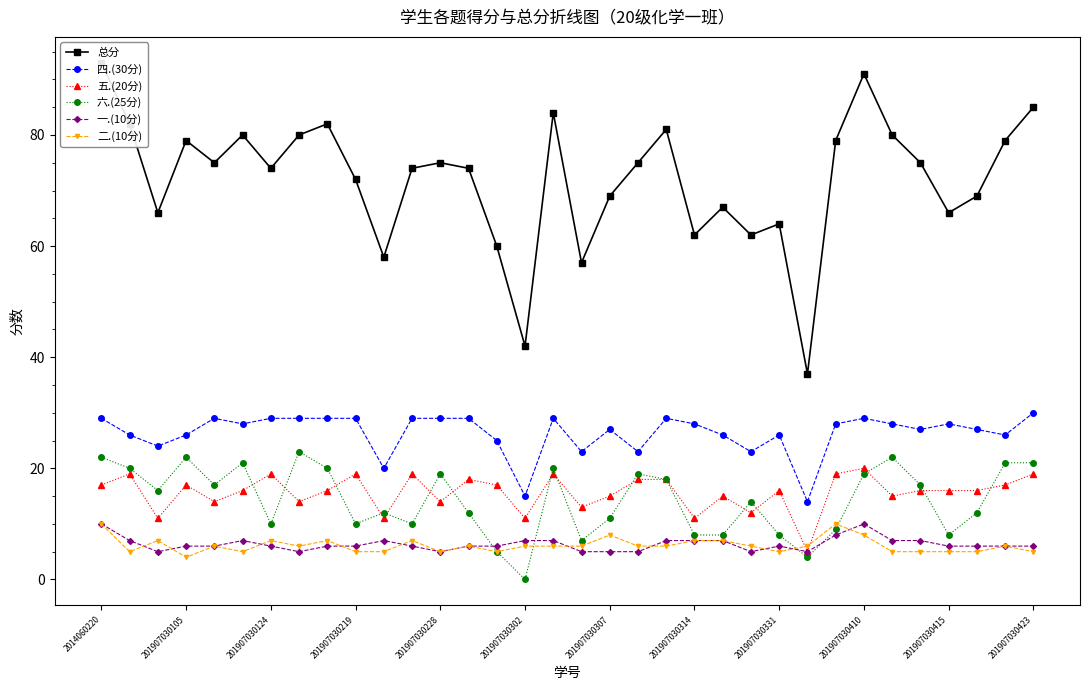

What is the sum of all 四.(30分) values?

896